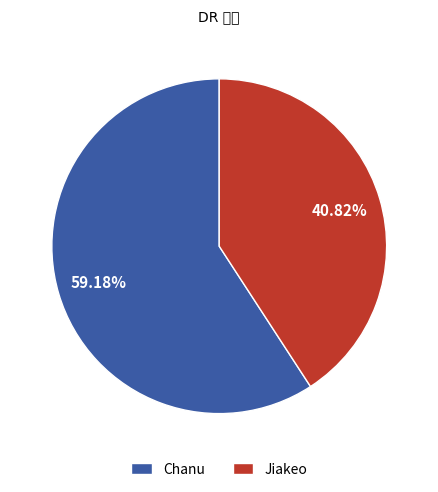

What is the total percentage of Chanu and Jiakeo?

100.0%